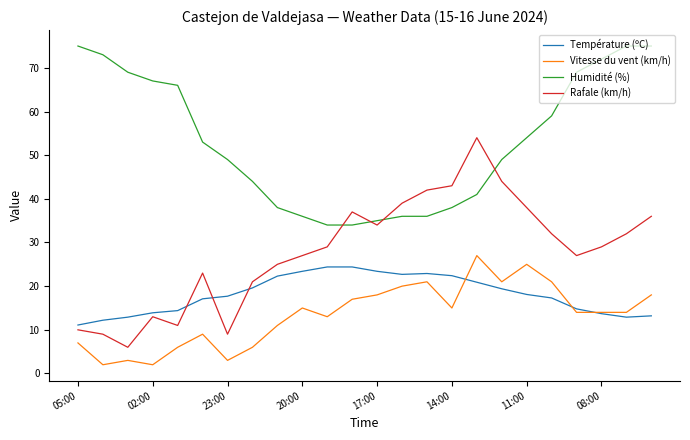

What is the greatest value displayed?

75.0